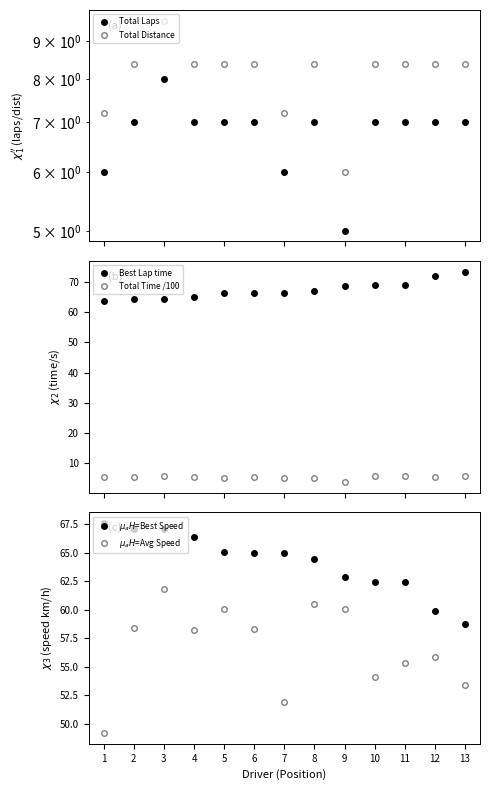

Where is the first local maximum for Total Laps?

3